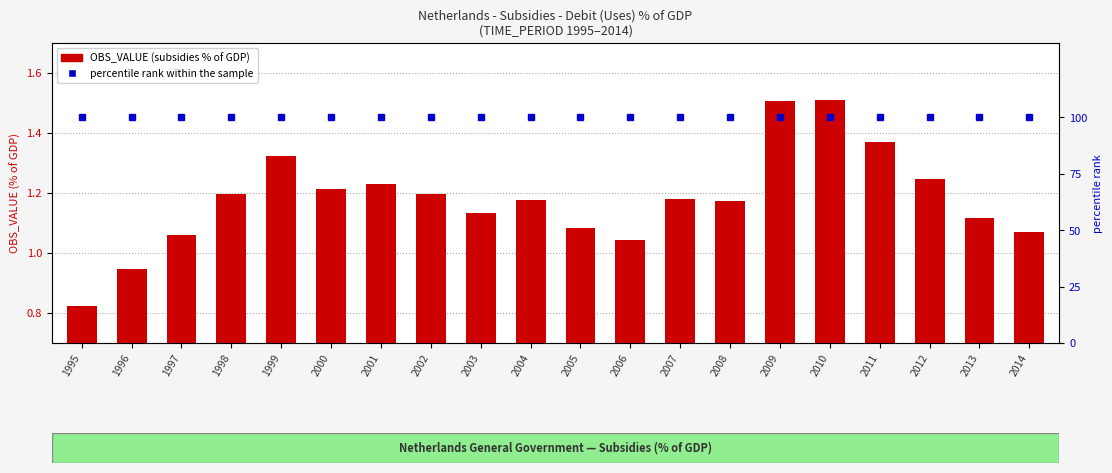

What is the value of the OBS_VALUE (% of GDP) bar at the 3rd from the left?

1.1